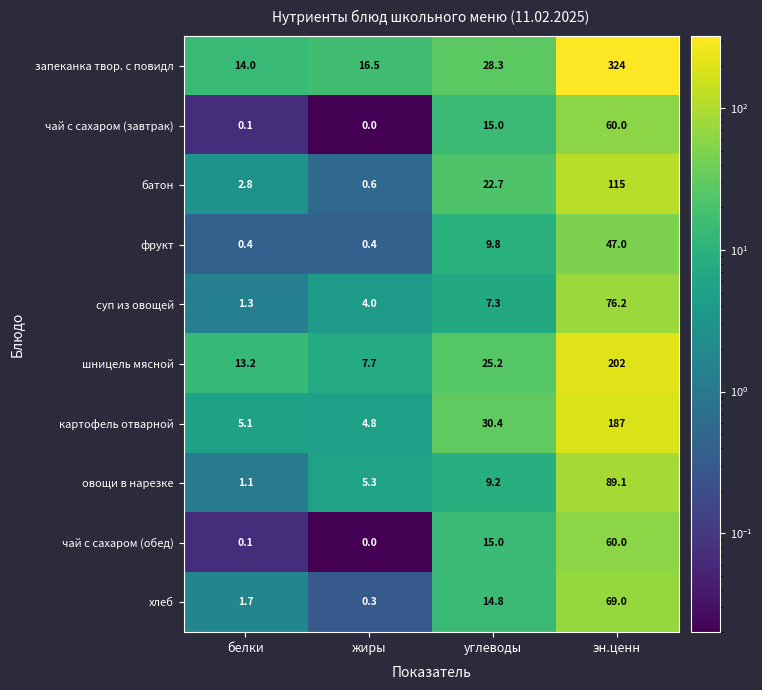

Which series has the largest range (max minus min)?

запеканка твор. с повидл